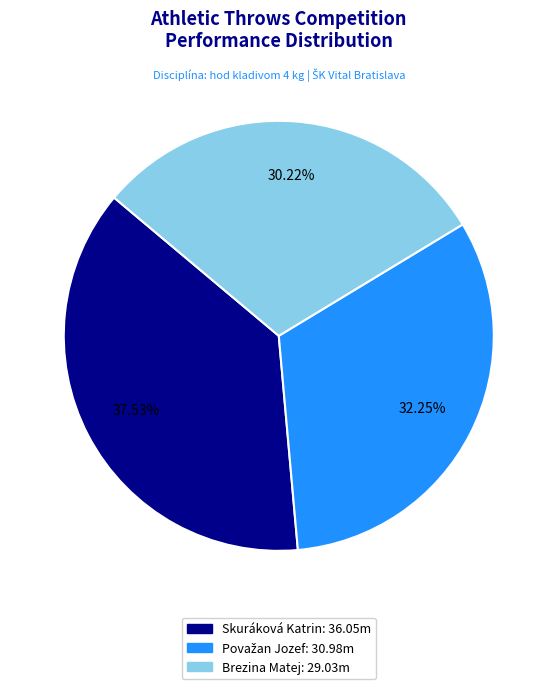

Does any single category account for the majority?

No